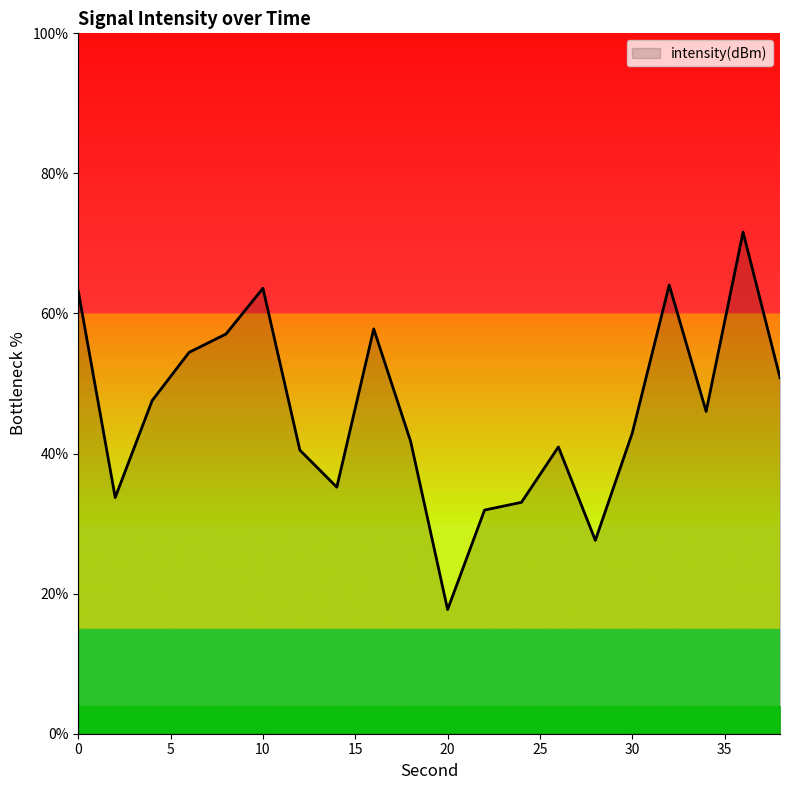

What is the difference between the maximum and minimum values?

53.9